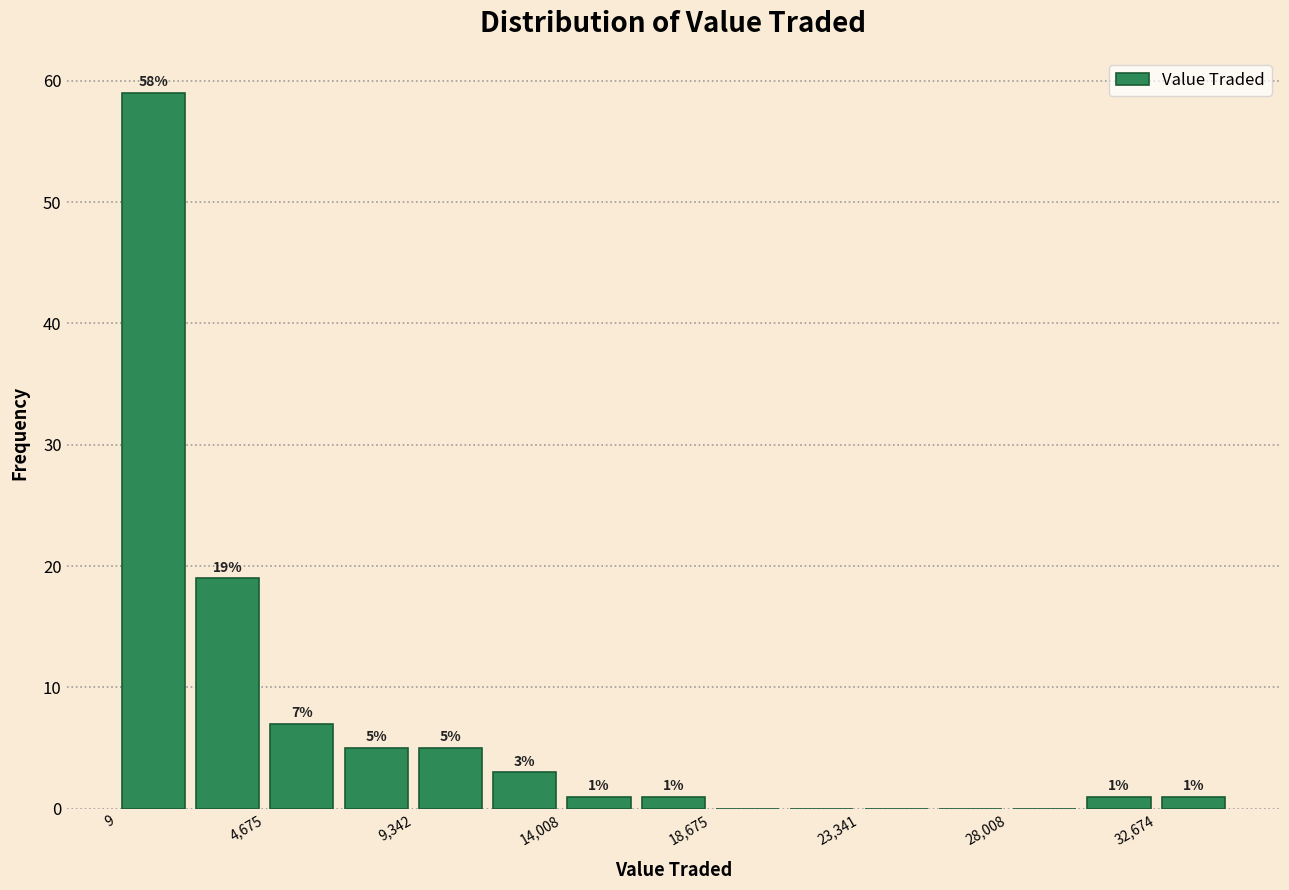

Which range on the x-axis has the tallest bar?

0 to 2500